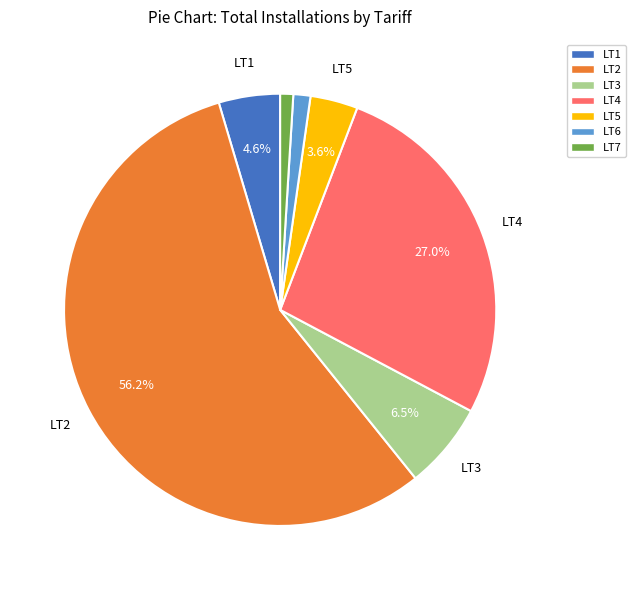

Which category accounts for the majority?

LT2